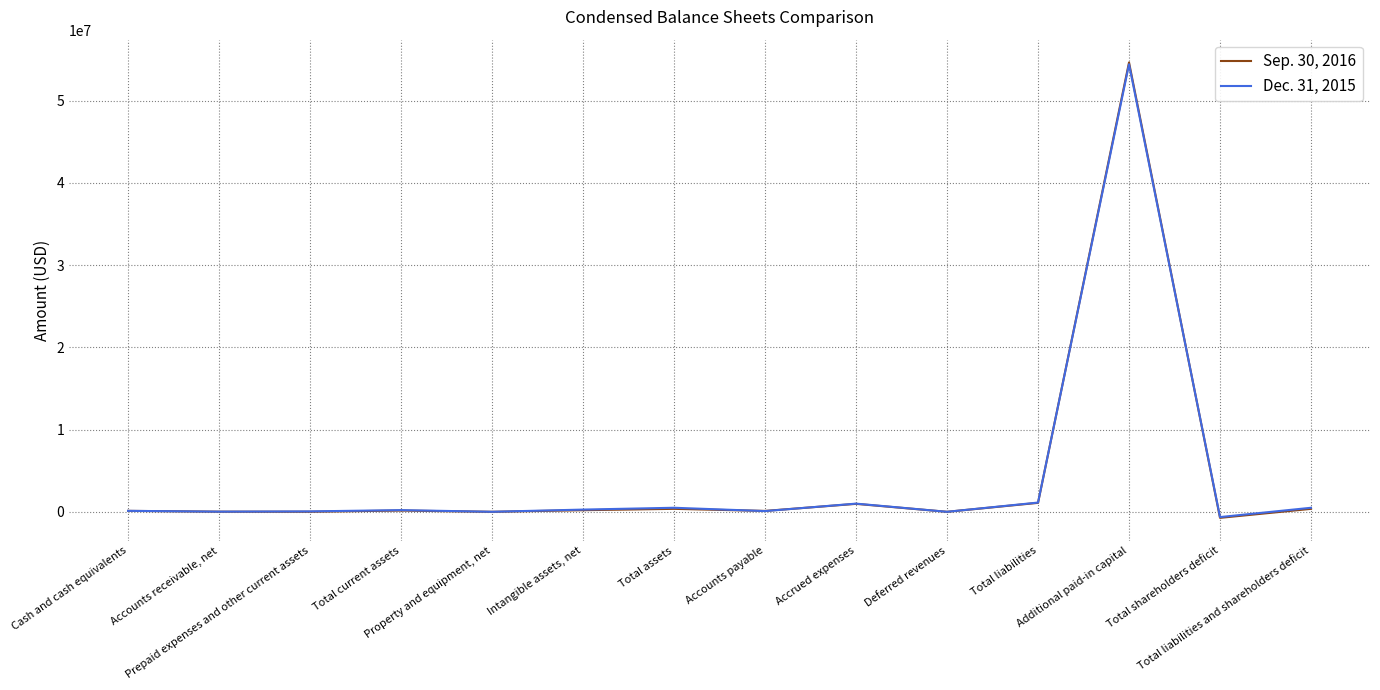

True or false: Sep. 30, 2016 has more than 1 points higher than both neighbors.

True